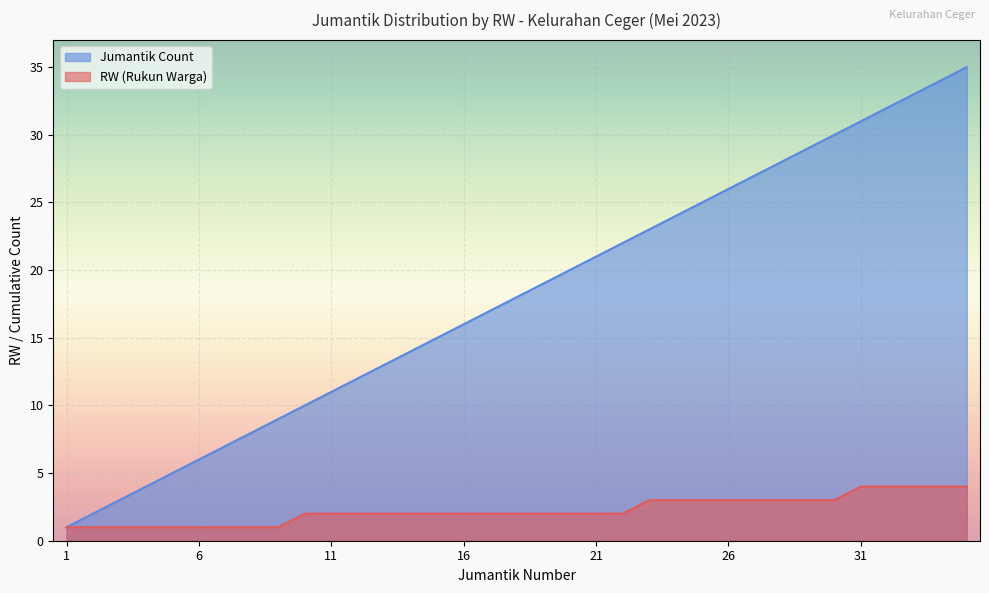

The value of Jumantik Count at 35 is 52. True or false?

False